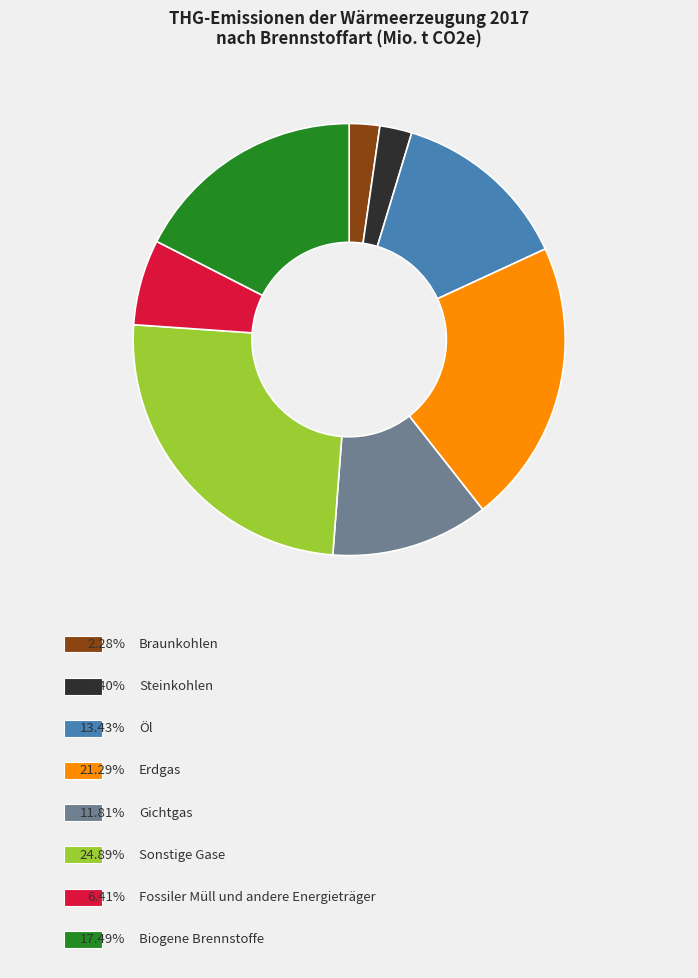

Count the number of slices in the pie.

8